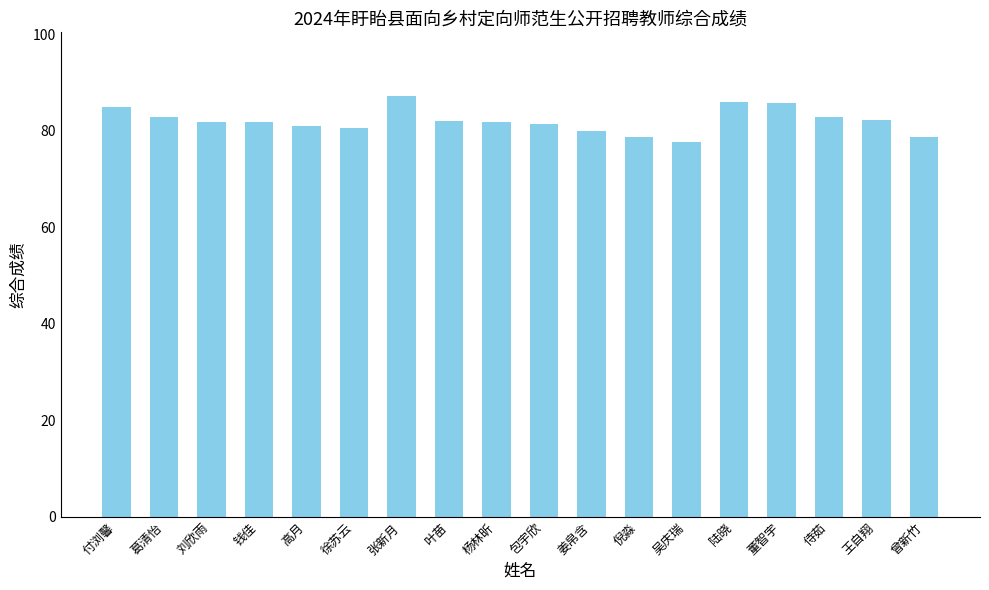

What is the difference between the maximum and minimum values?

9.7